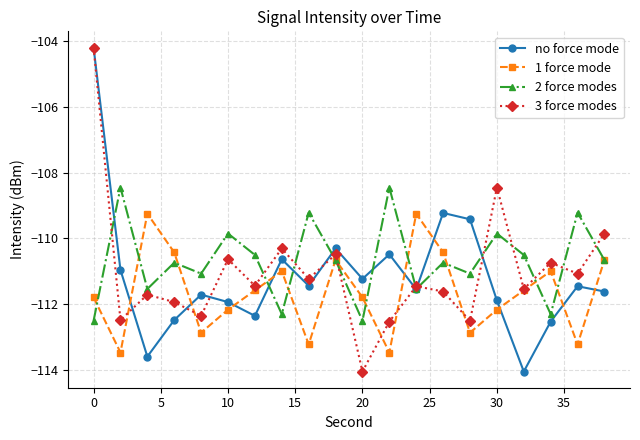

What is the lowest value of the 2 force modes series?

-112.5